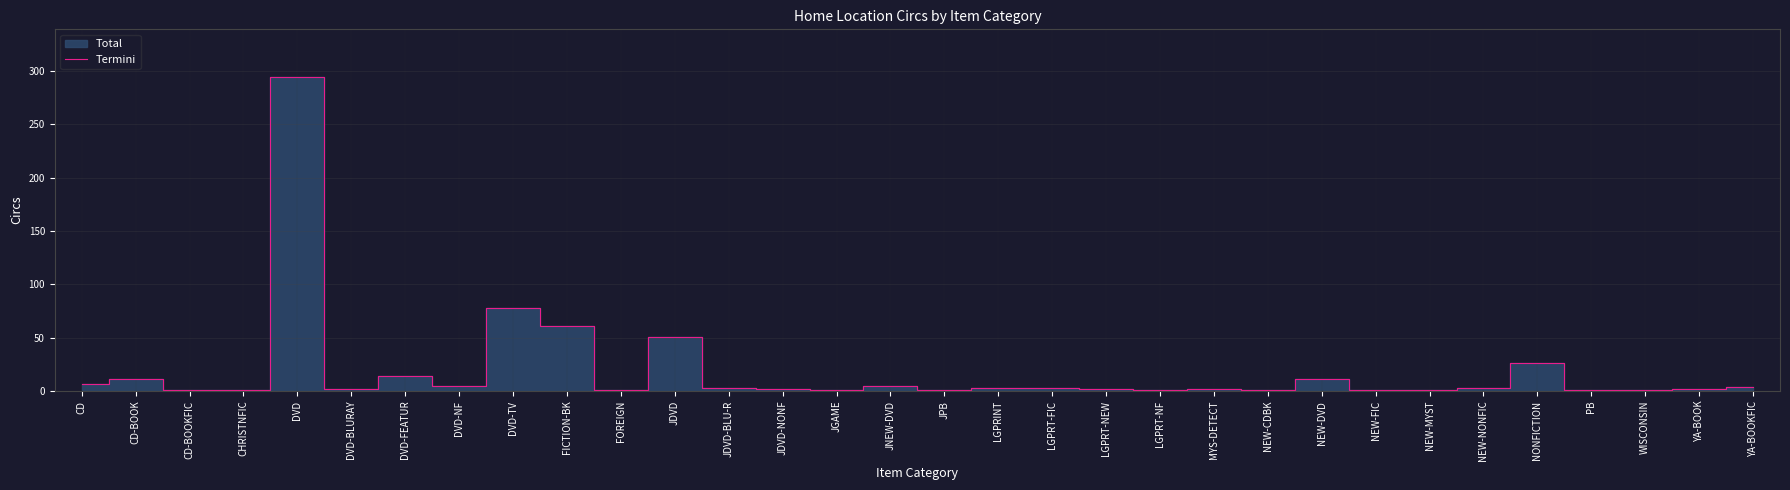

What is the ratio of the value at NEW-MYST to the value at JDVD-NONF?

0.5